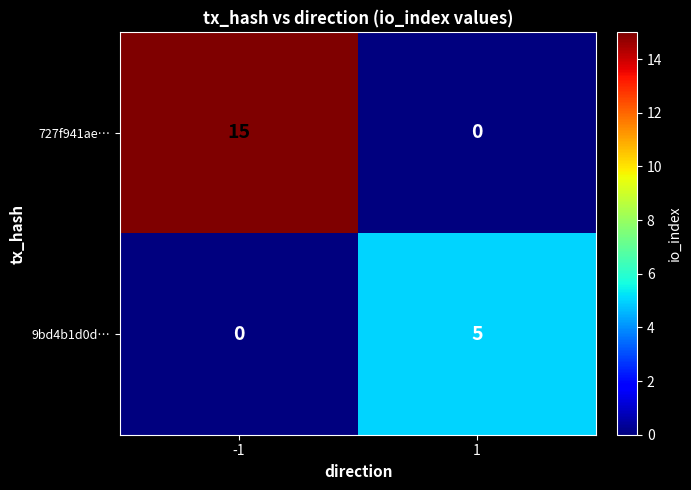

Which series has the largest total across all categories?

727f941ae…